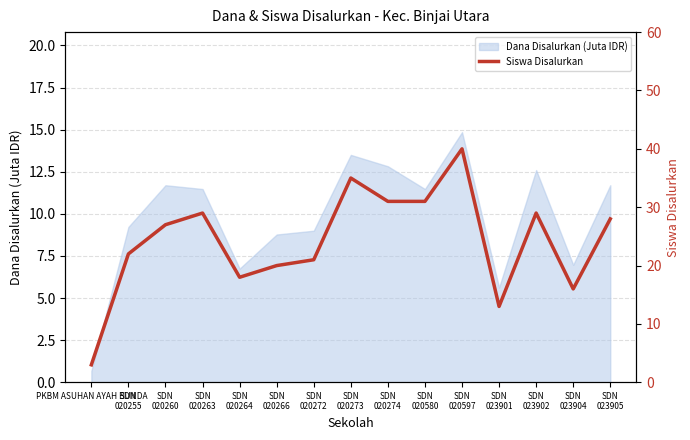

Where is the data nearest to the value 21?

SDN
020272